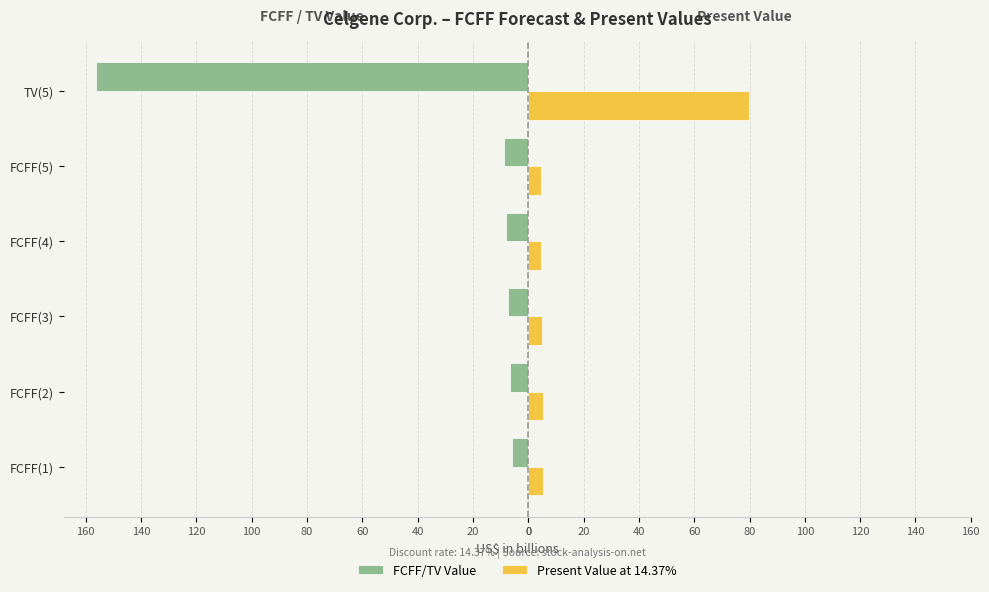

At how many categories does at least one series exceed 37?

1